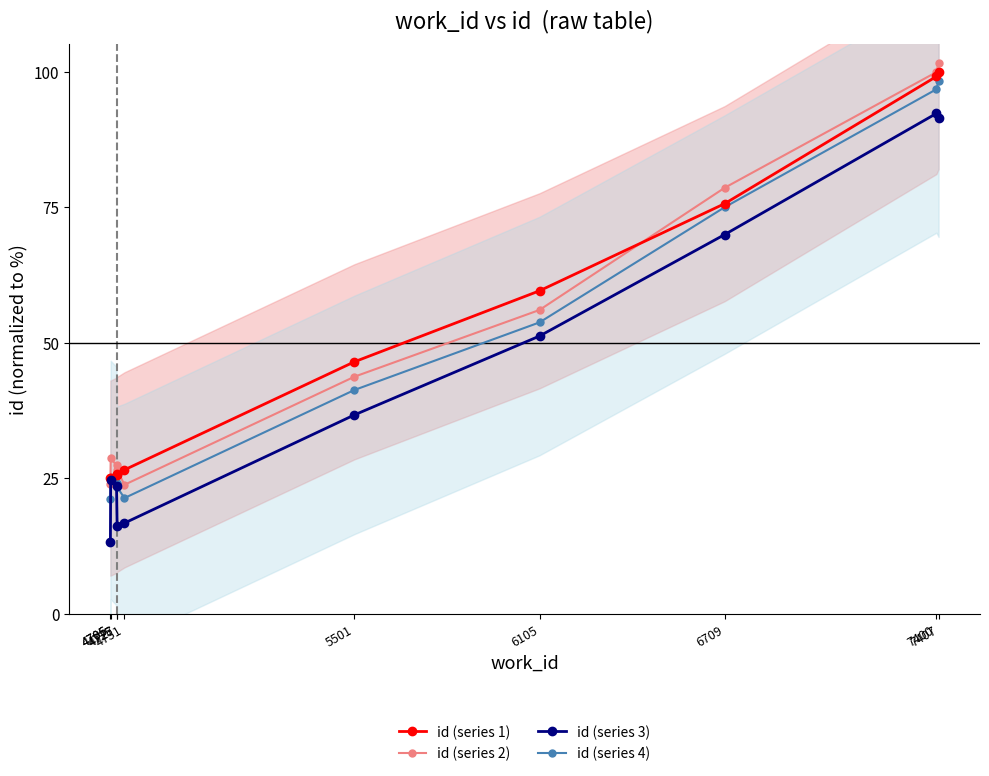

At 4751, list the series in order from largest to smallest.

id (series 1), id (series 2), id (series 4), id (series 3)